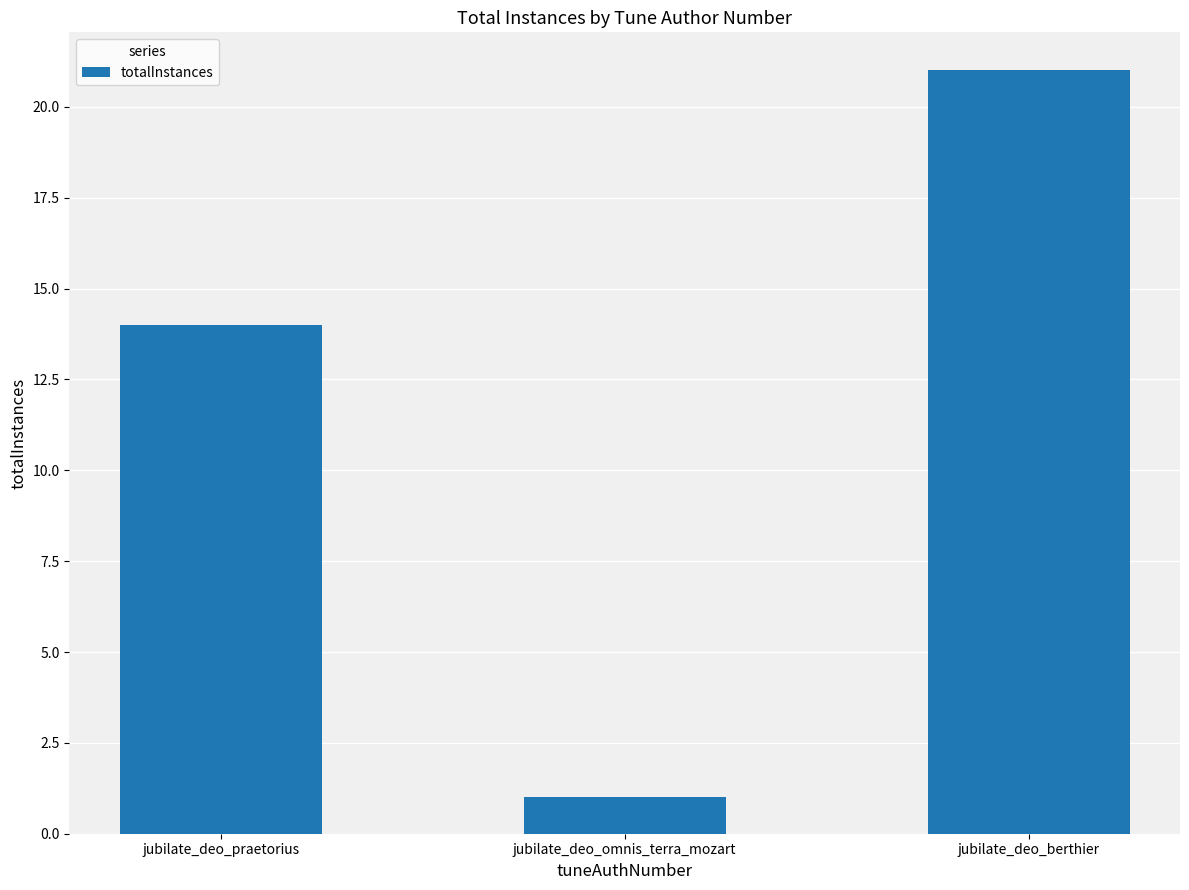

What is the value of the 2nd bar from the left?

1